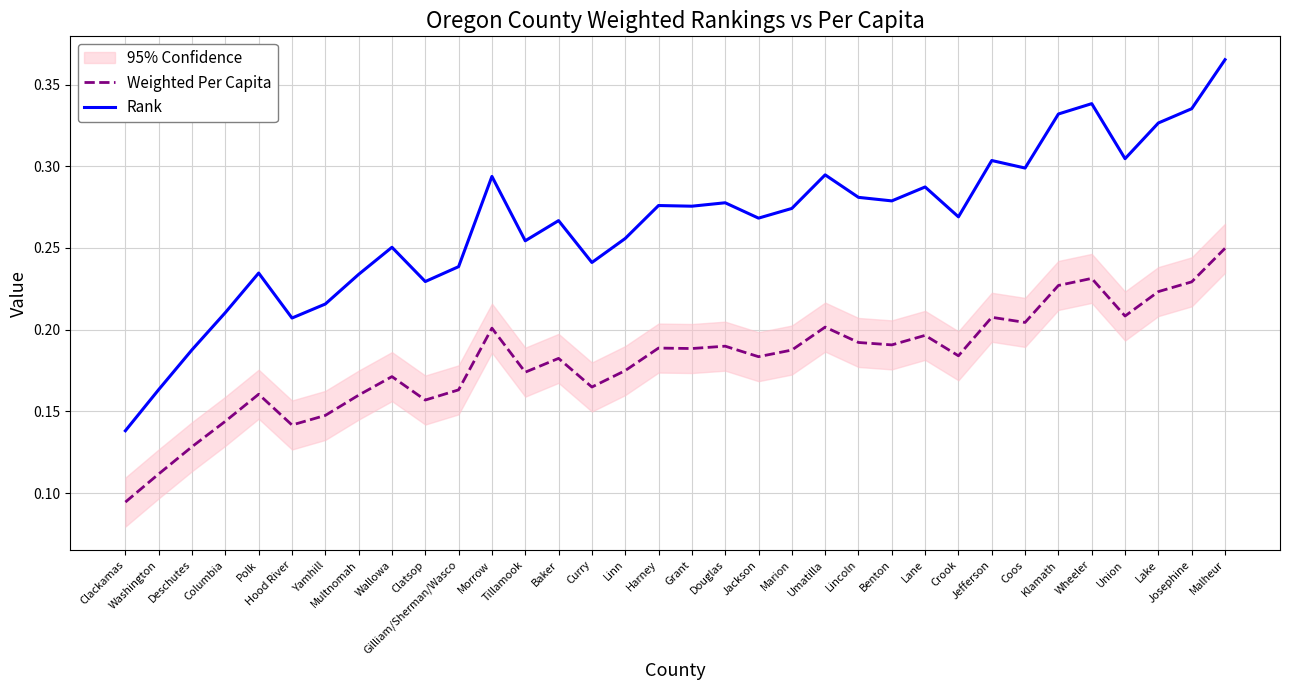

What is the sum of the Rank values at Hood River and Benton?

0.5